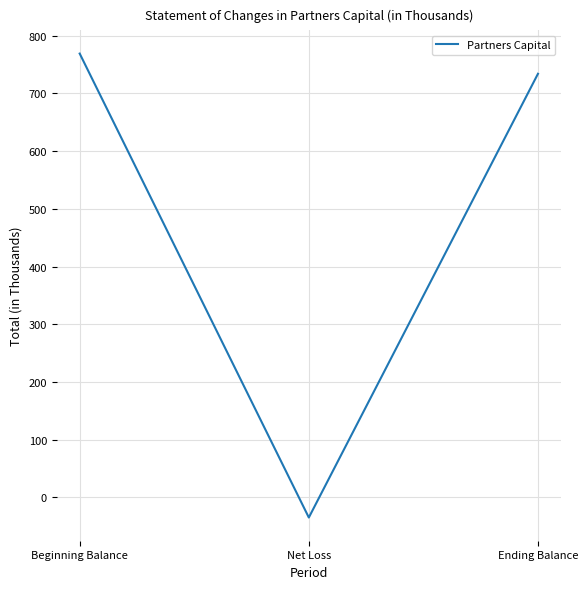

What is the smallest value displayed?

-35